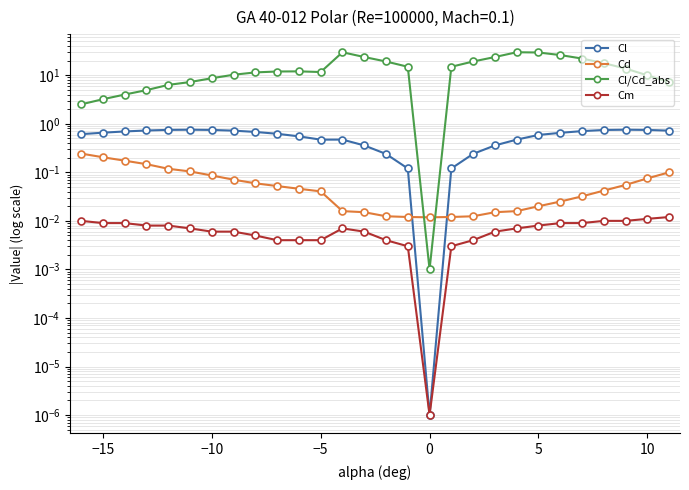

What is the value of the Cl/Cd_abs point at the 1st from the left?

2.5